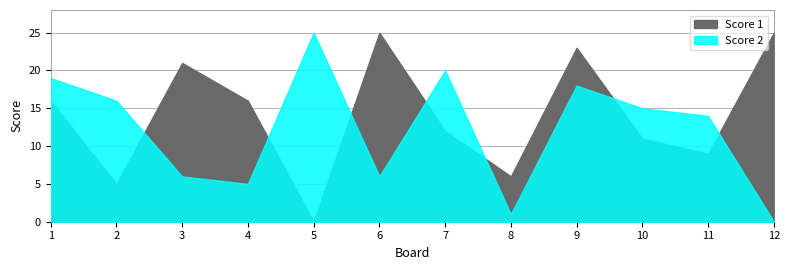

What is the average value of the Score 2 series?

12